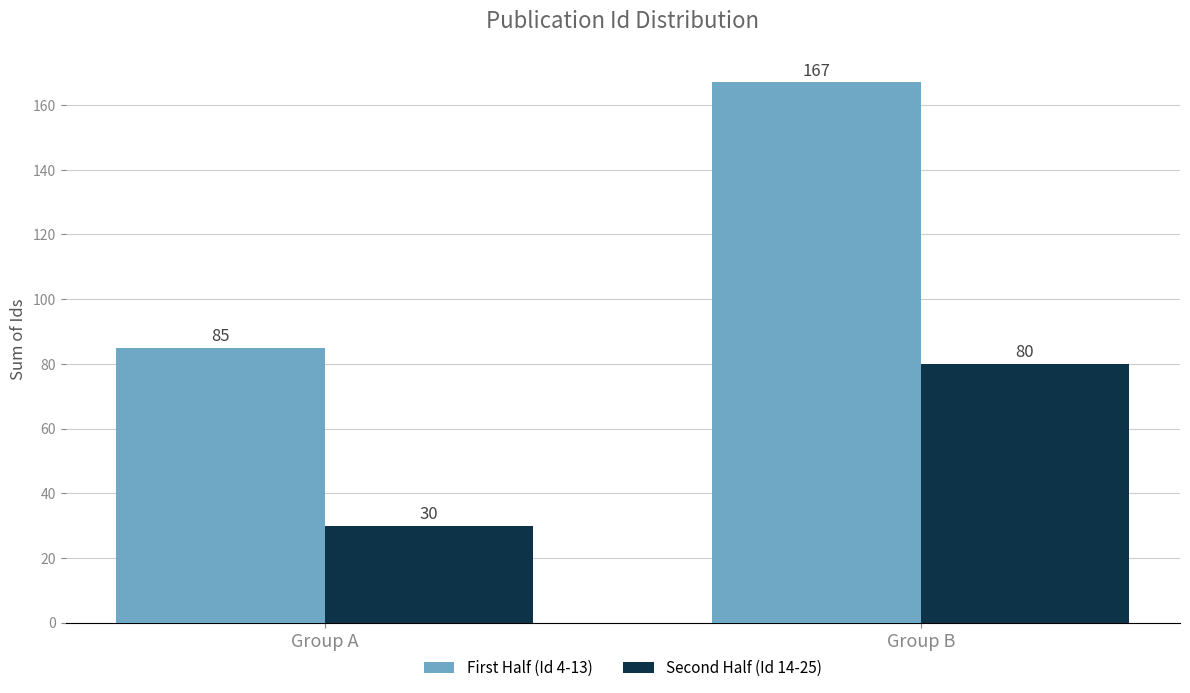

The First Half (Id 4-13) series shows 85 at Group A. True or false?

True